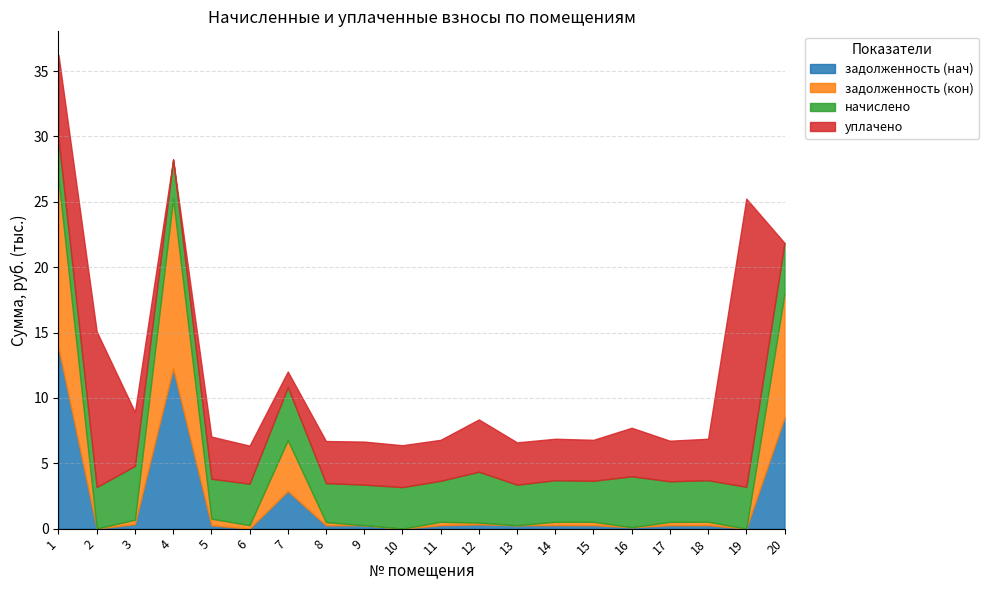

What is the average value of the задолженность (нач) series?

2.0